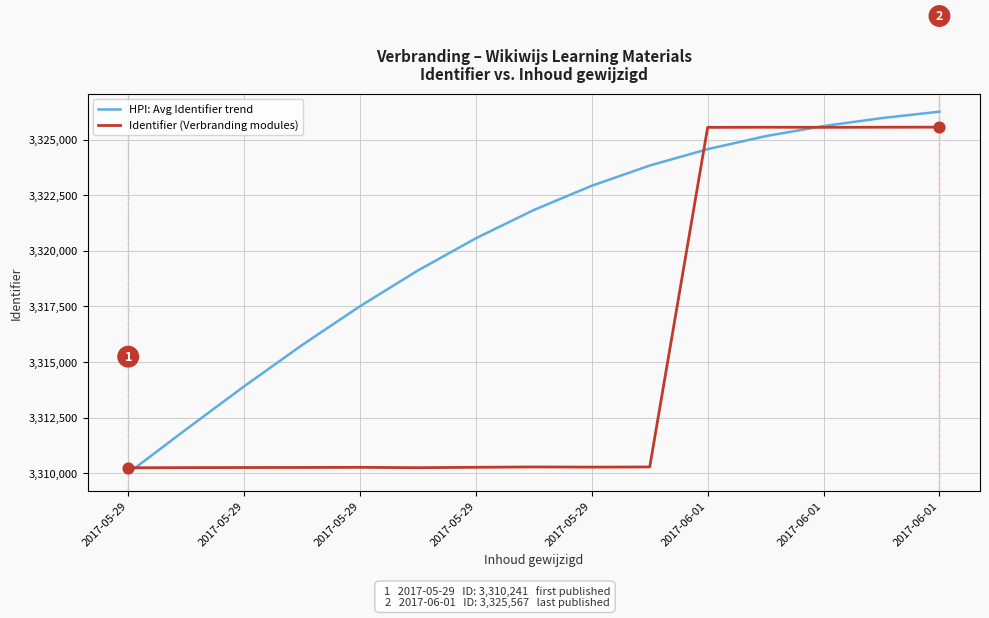

Which series has the largest total across all categories?

HPI: Avg Identifier trend